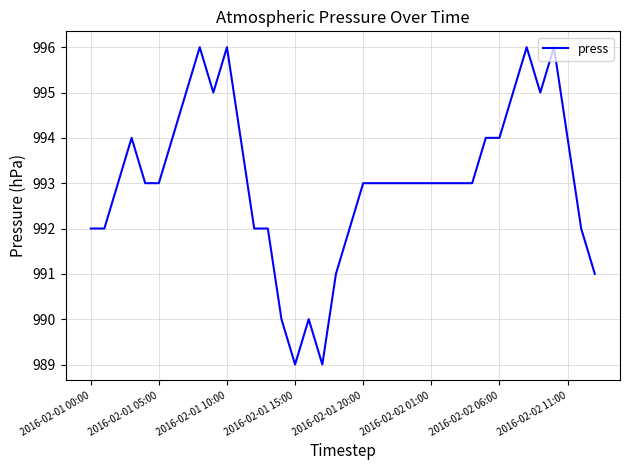

What is the greatest value displayed?

996